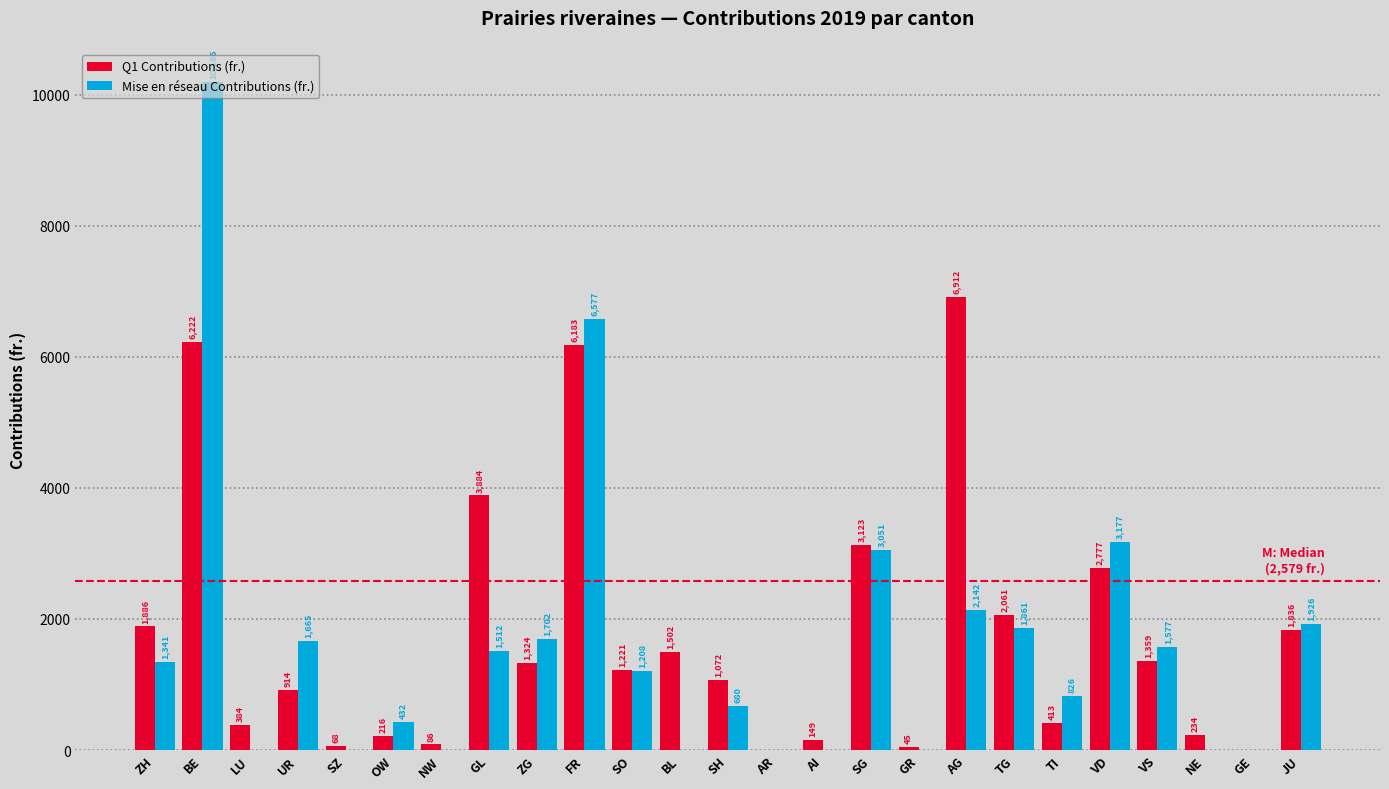

What is the sum of all Mise en réseau Contributions (fr.) values?

39863